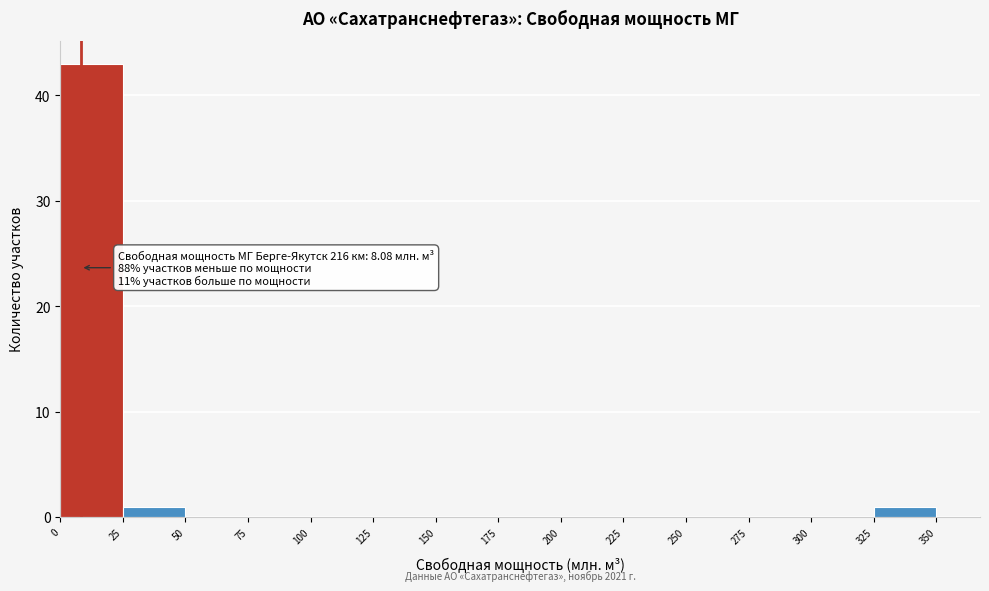

Over which range of the x-axis is the bar tallest?

0 to 25